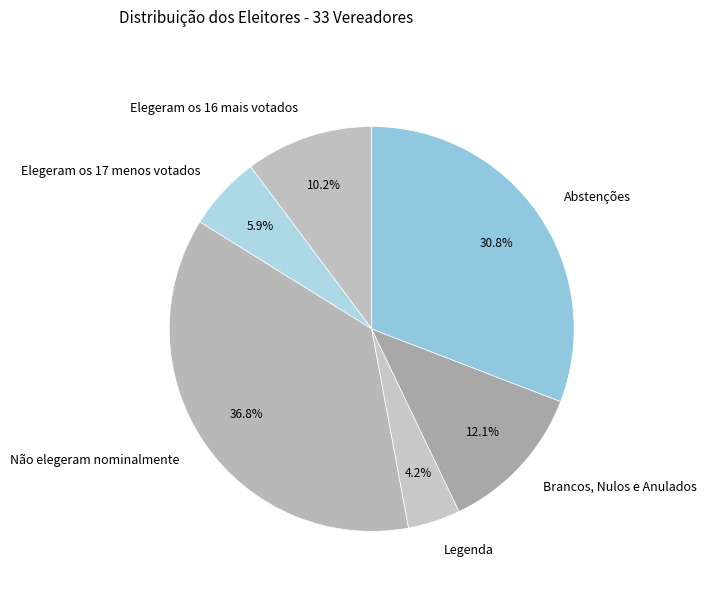

True or false: Elegeram os 17 menos votados accounts for 6% of the total.

True